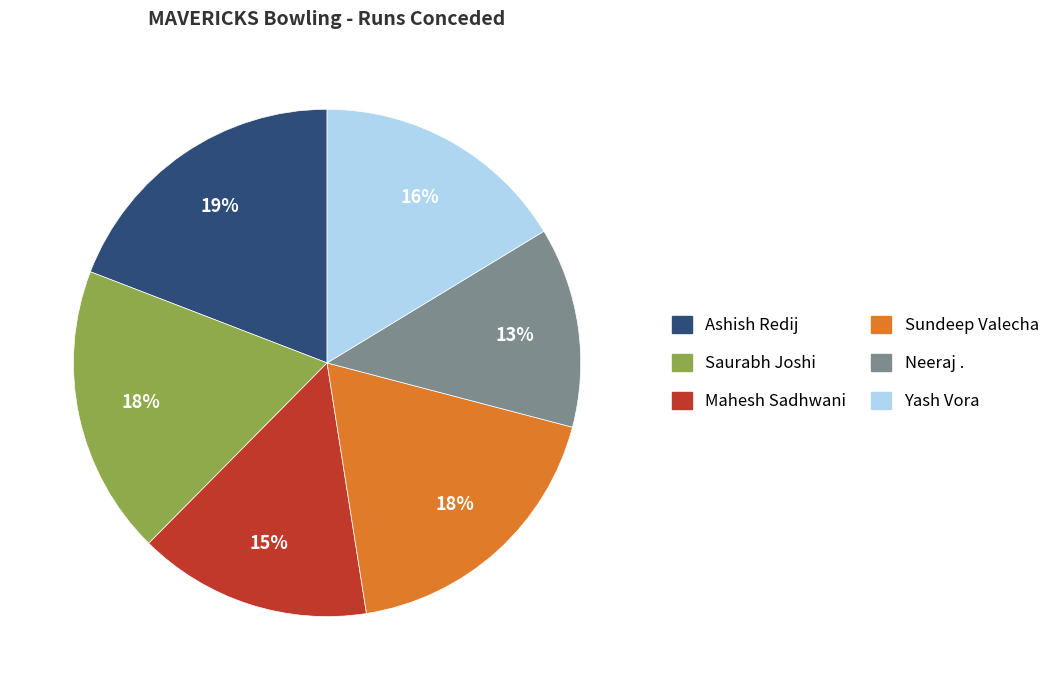

Which category has the biggest portion of the pie?

Ashish Redij